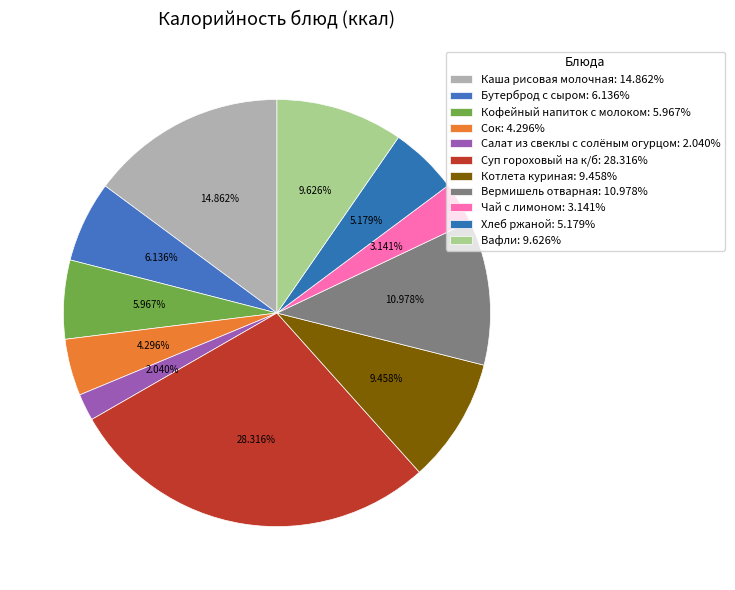

What portion of the pie excludes Вермишель отварная?

89.0%